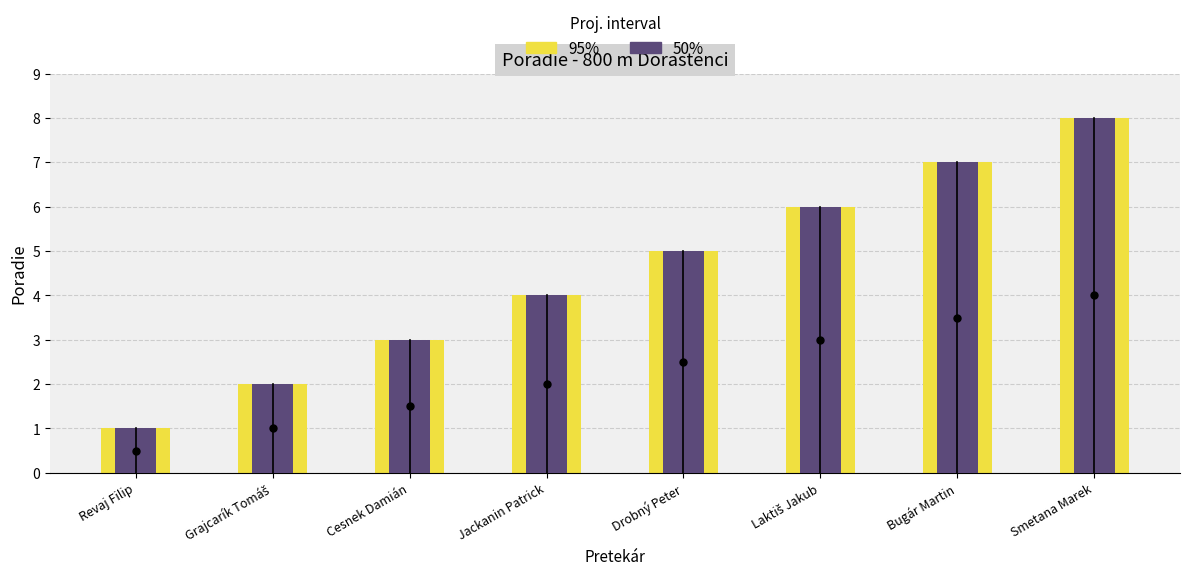

Are the bars horizontal?

No